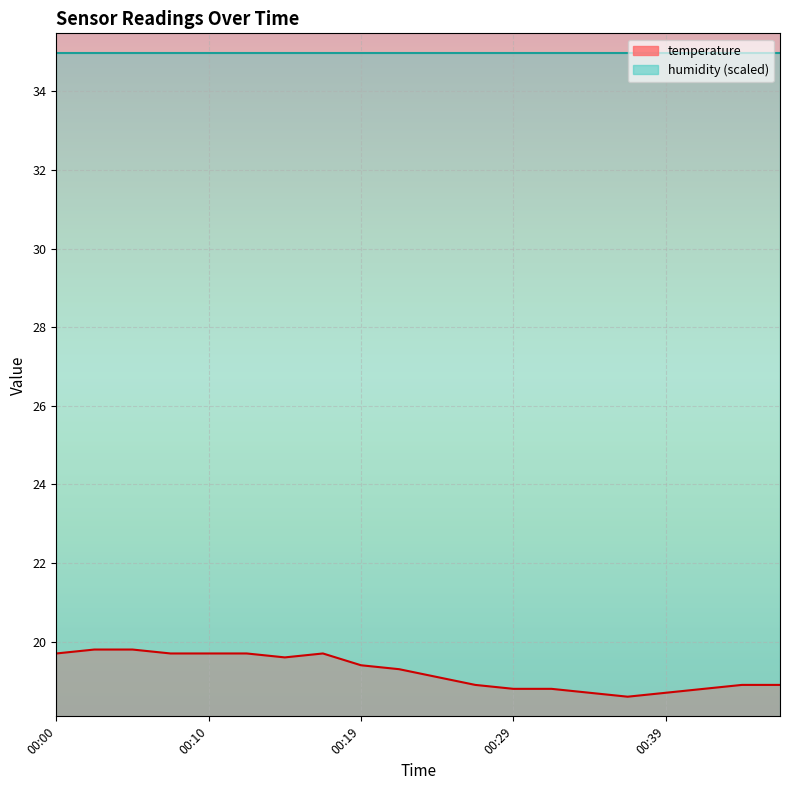

Reading left to right, transcribe all the data shown in this chart.

19.7	19.8	19.8	19.7	19.7	19.7	19.6	19.7	19.4	19.3	19.1	18.9	18.8	18.8	18.7	18.6	18.7	18.8	18.9	18.9